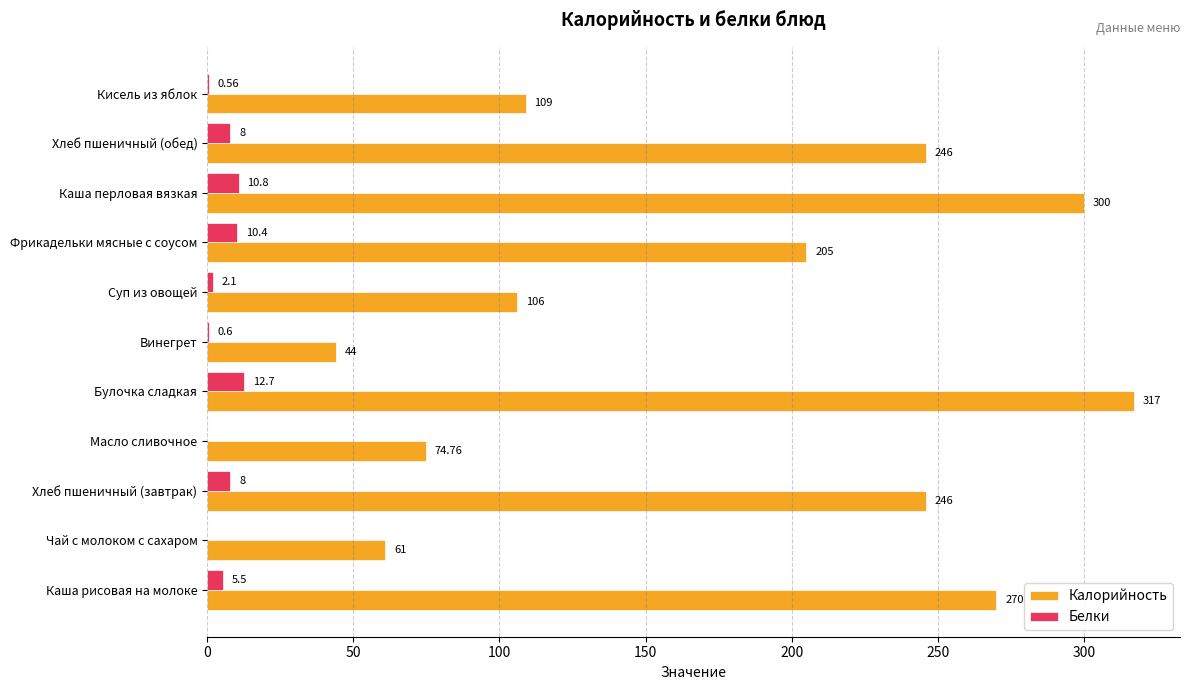

Which series changed the most between Каша перловая вязкая and Хлеб пшеничный (обед)?

Калорийность